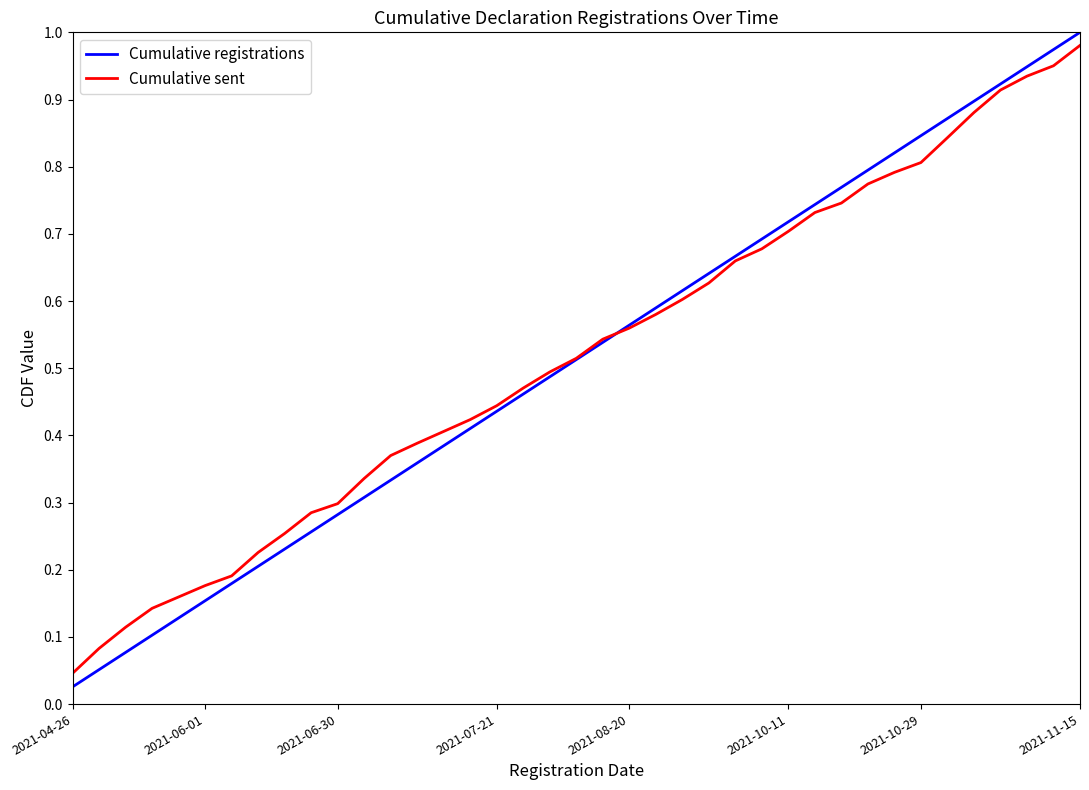

Which series has the widest spread of values?

Cumulative registrations